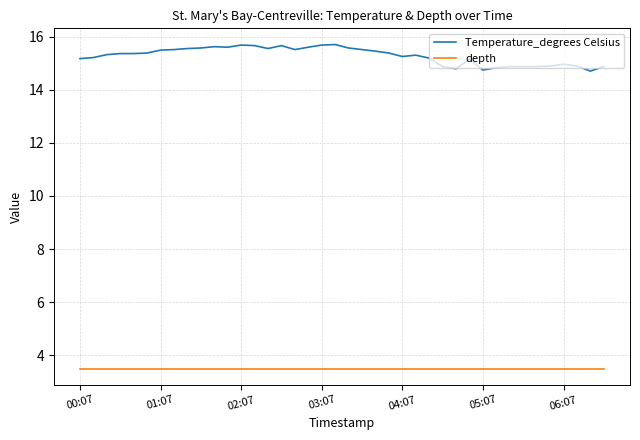

What are all the series names shown in the legend?

Temperature_degrees Celsius, depth